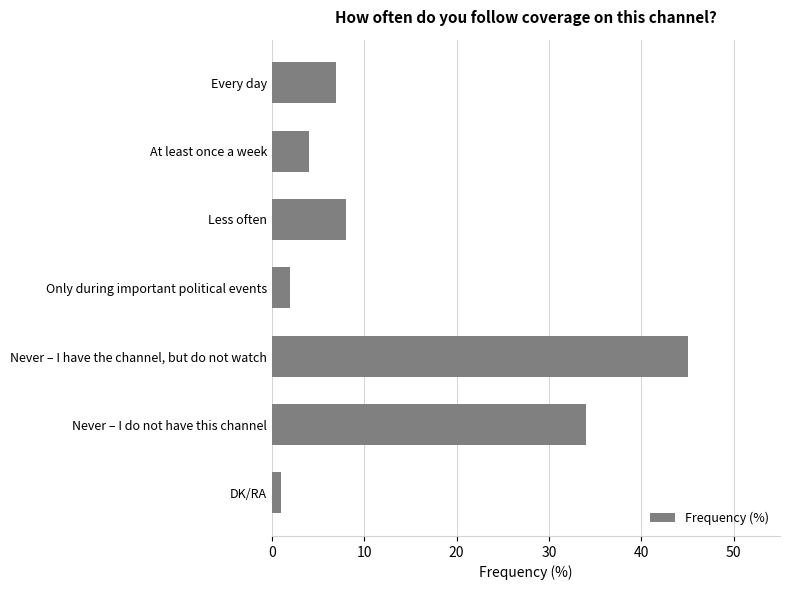

Which has a higher value, DK/RA or Never – I have the channel, but do not watch?

Never – I have the channel, but do not watch